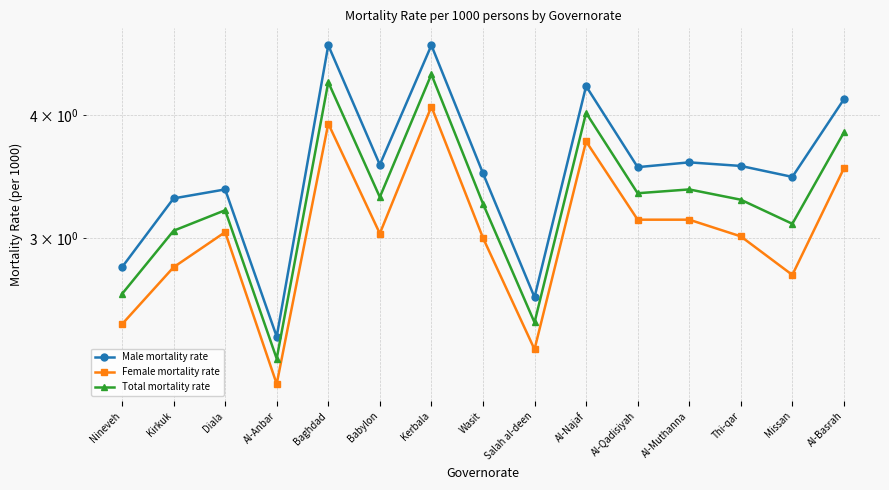

How many data points in Female mortality rate are above 3?

9